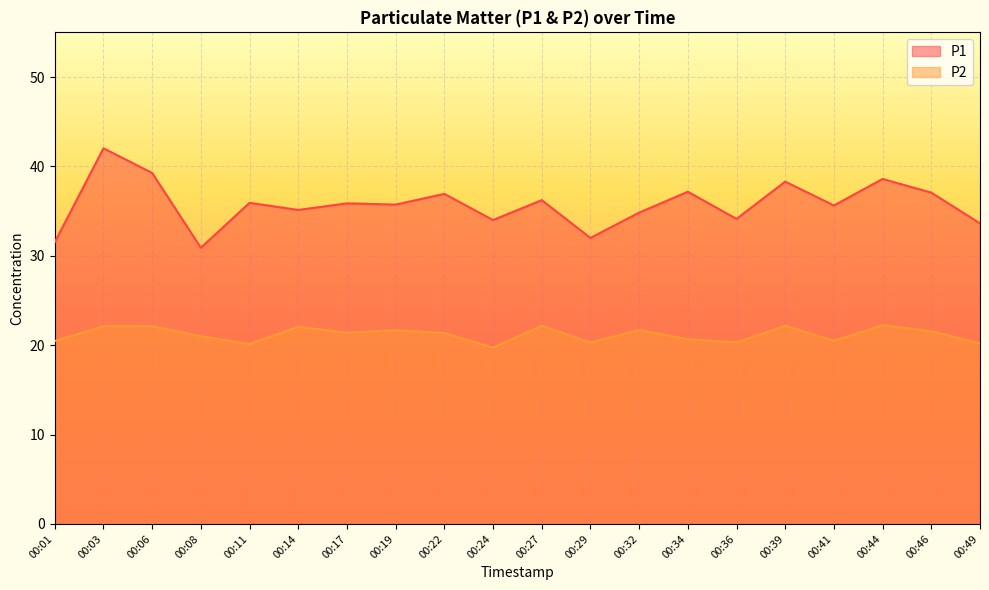

What are all the series names shown in the legend?

P1, P2